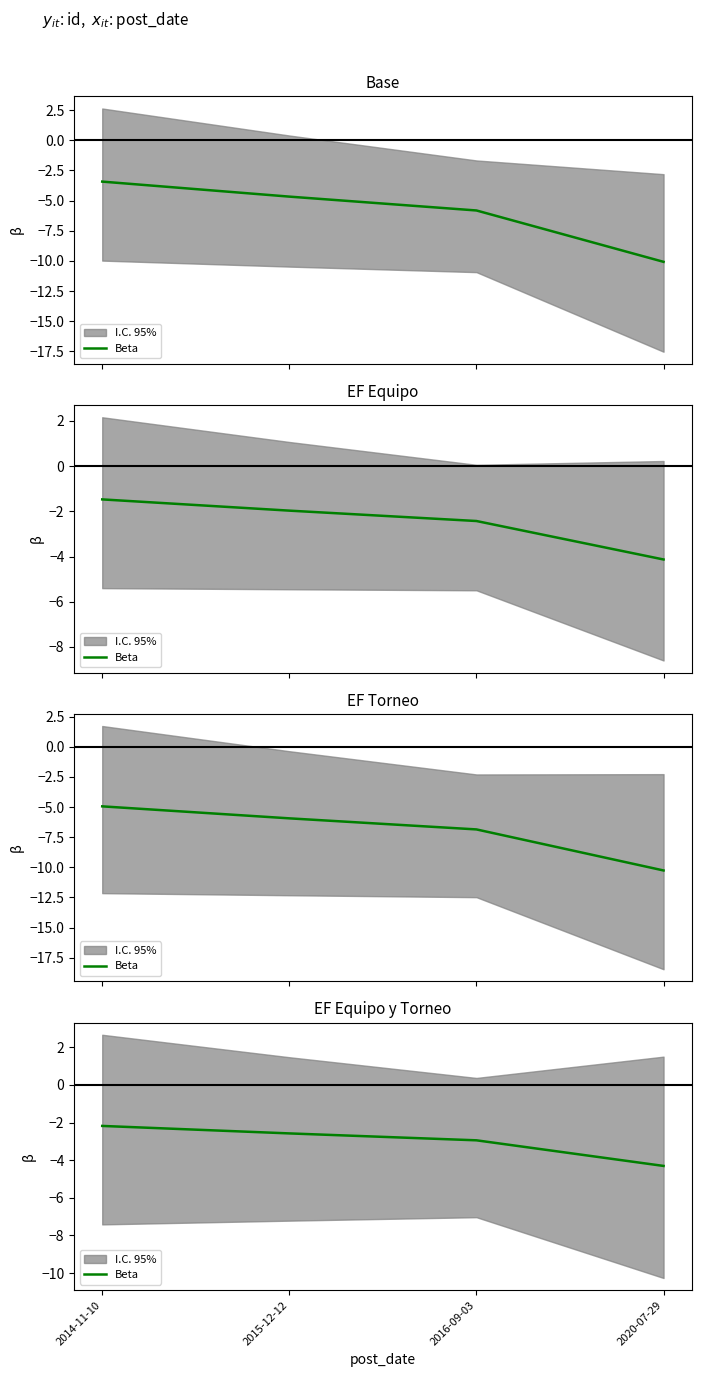

Does the chart display data point markers on the line(s)?

No